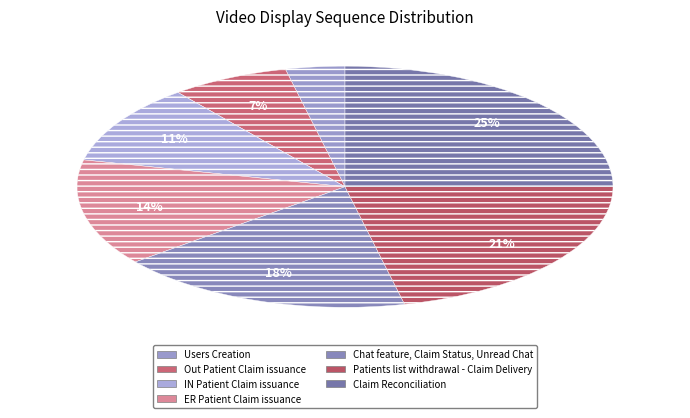

Is it true that Users Creation is 4% of the pie?

True